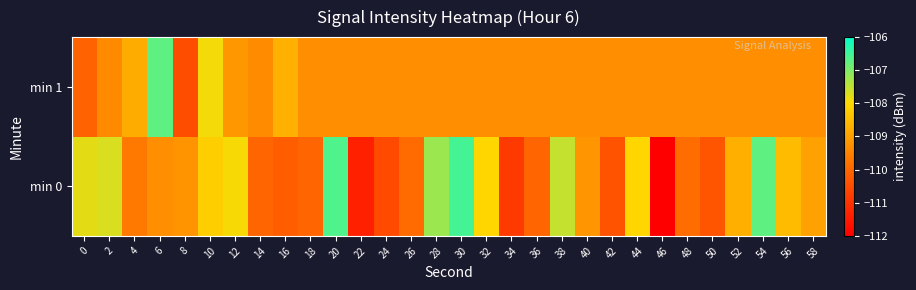

Which series has the widest spread of values?

min 0